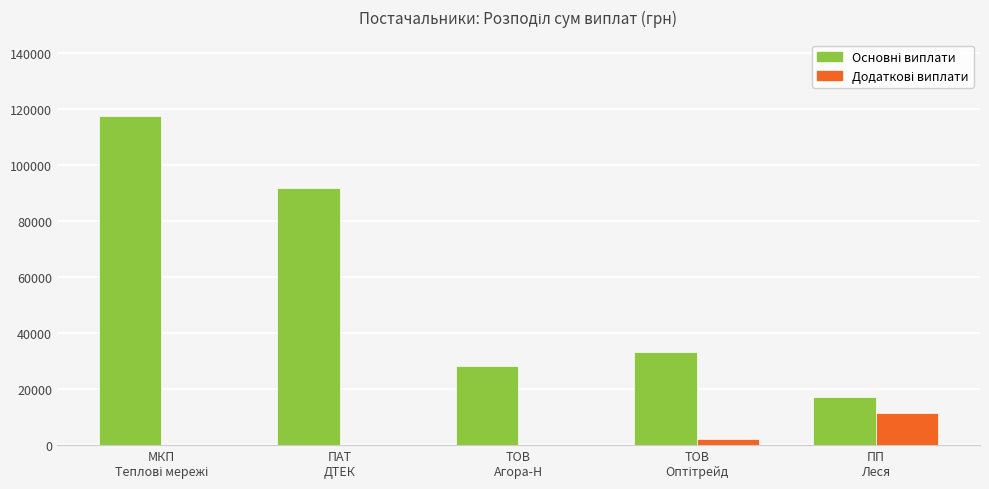

What is the maximum value shown in the chart?

117568.8